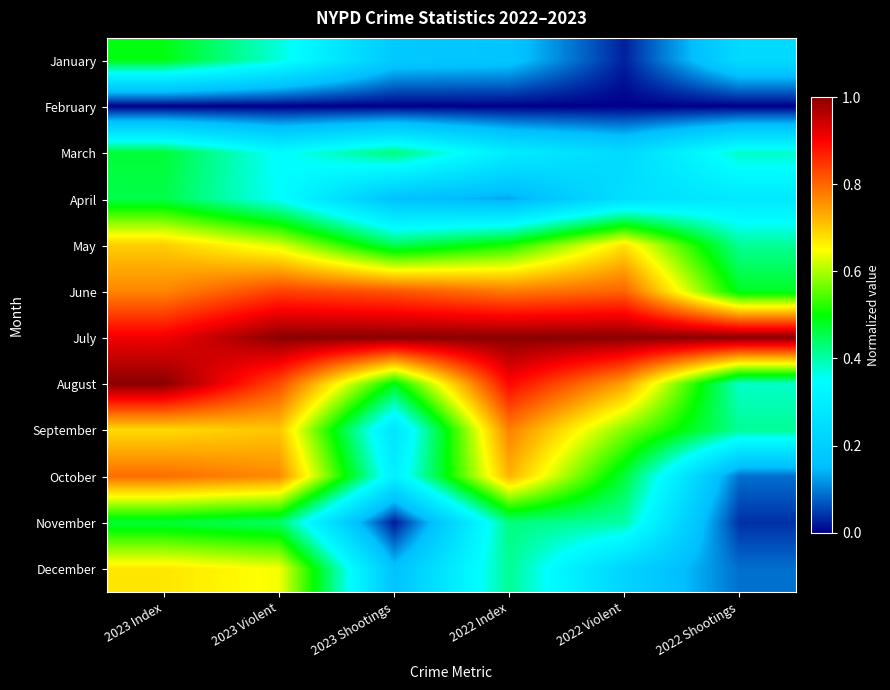

How many series are shown in this chart?

12